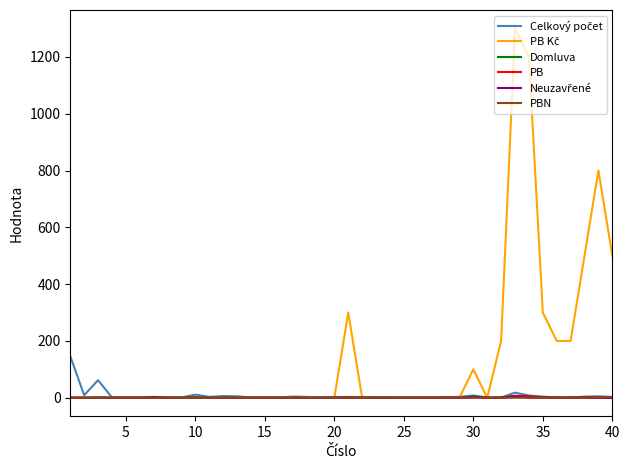

What is the greatest value displayed?

1300